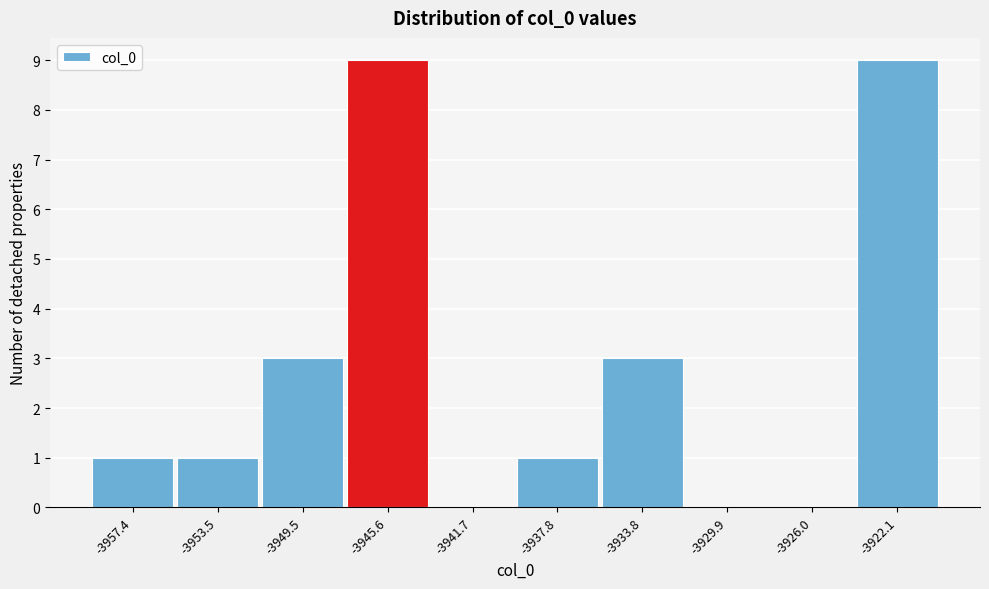

Reading right to left, list all the values displayed in this chart.

-3922.1=9	-3926.0=0	-3929.9=0	-3933.8=3	-3937.8=1	-3941.7=0	-3945.6=9	-3949.5=3	-3953.5=1	-3957.4=1